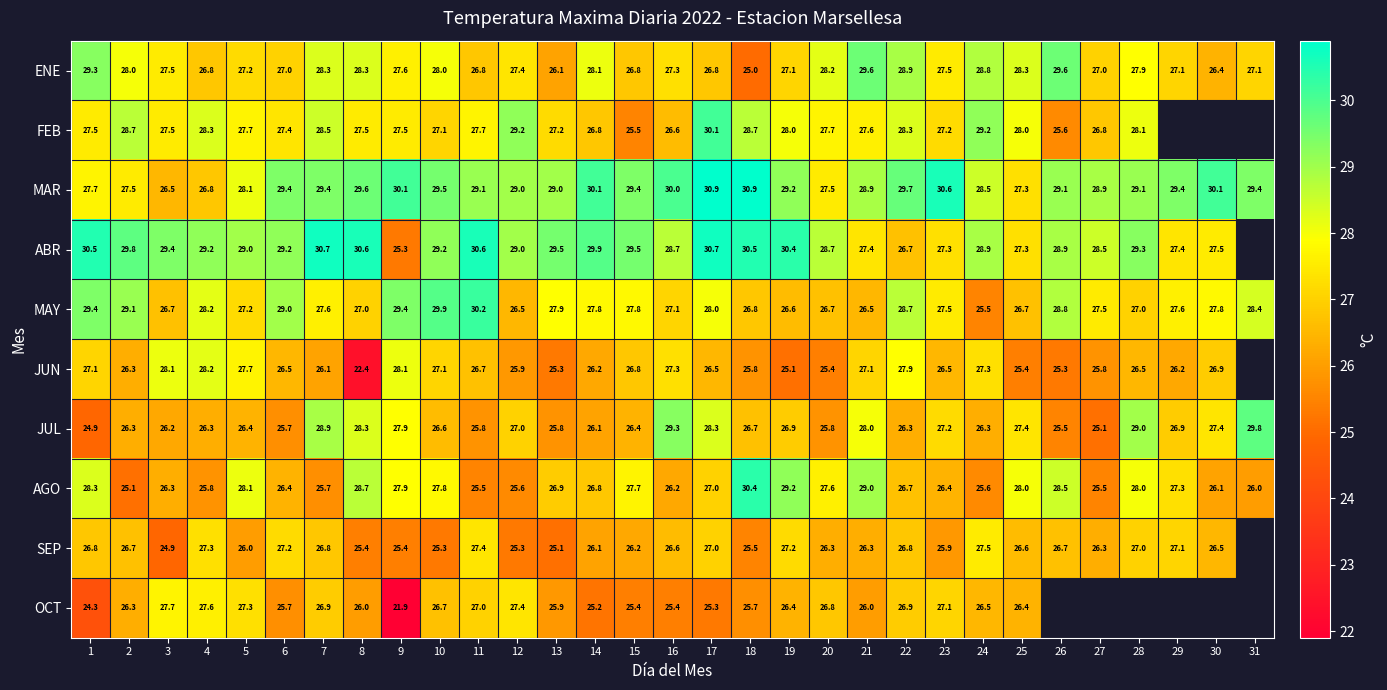

The SEP series shows 39.3 at 24. True or false?

False